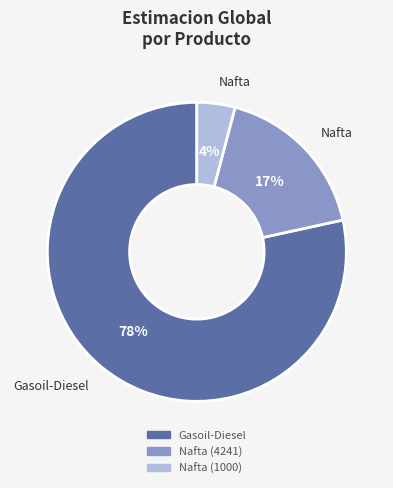

True or false: Nafta (1000) accounts for 4% of the total.

True